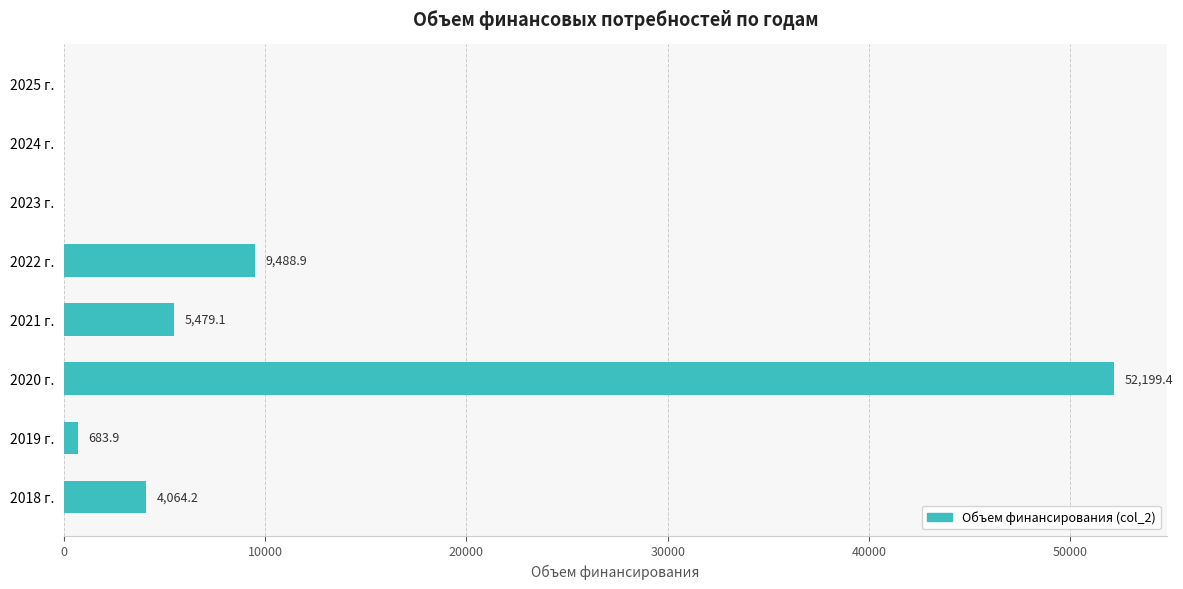

What is the sum of the values at 2018 г. and 2022 г.?

13553.1